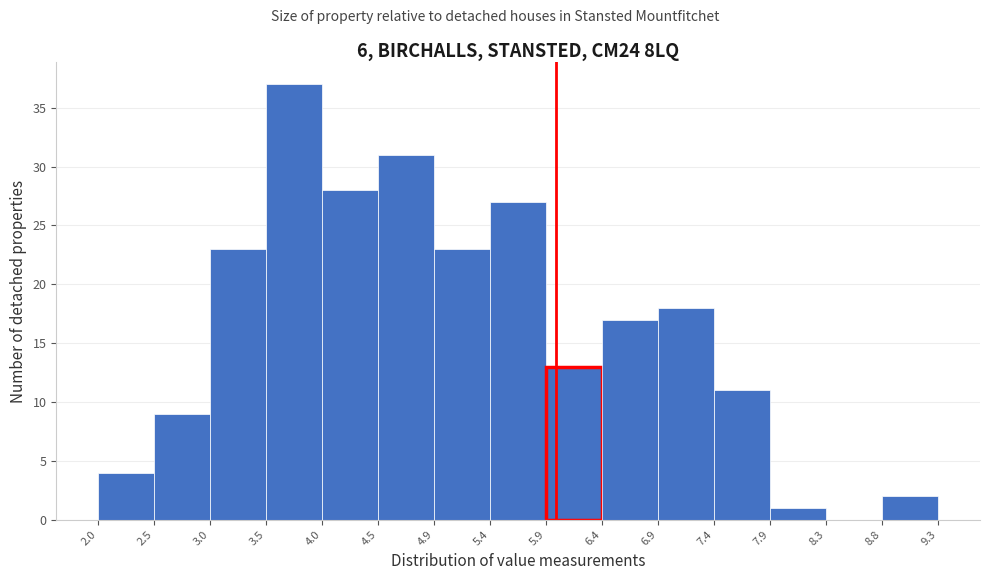

Which range on the x-axis has the tallest bar?

3.5 to 4.0